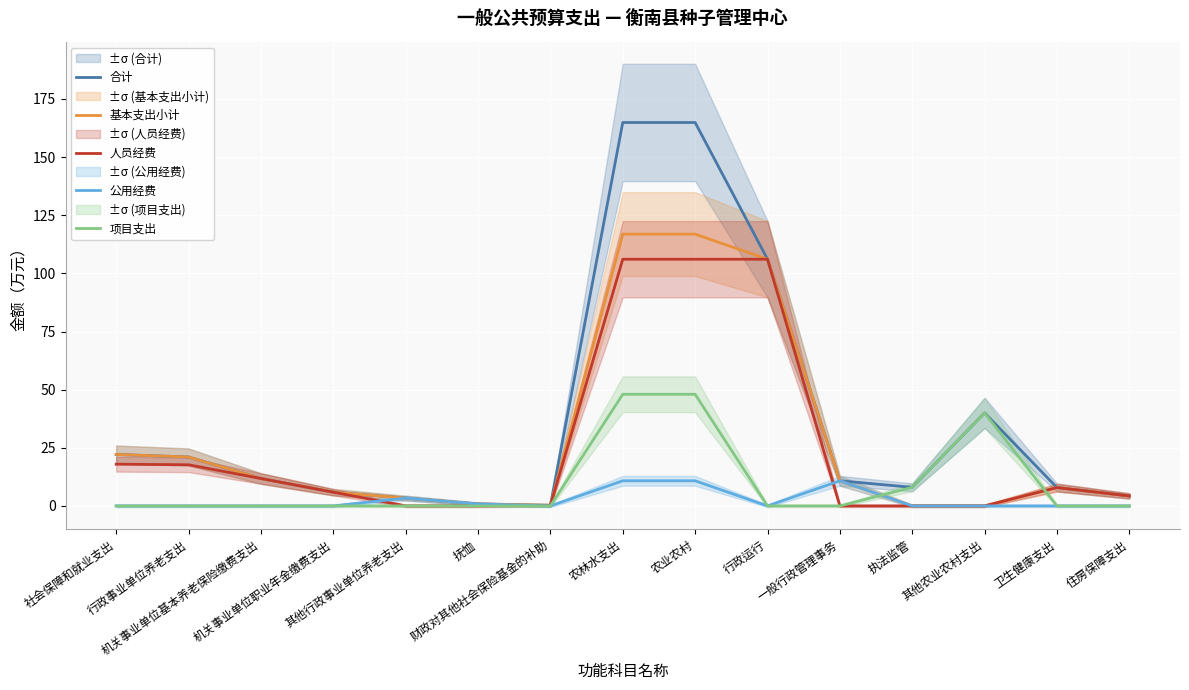

What is the value of the 公用经费 point at the 6th from the left?

0.8